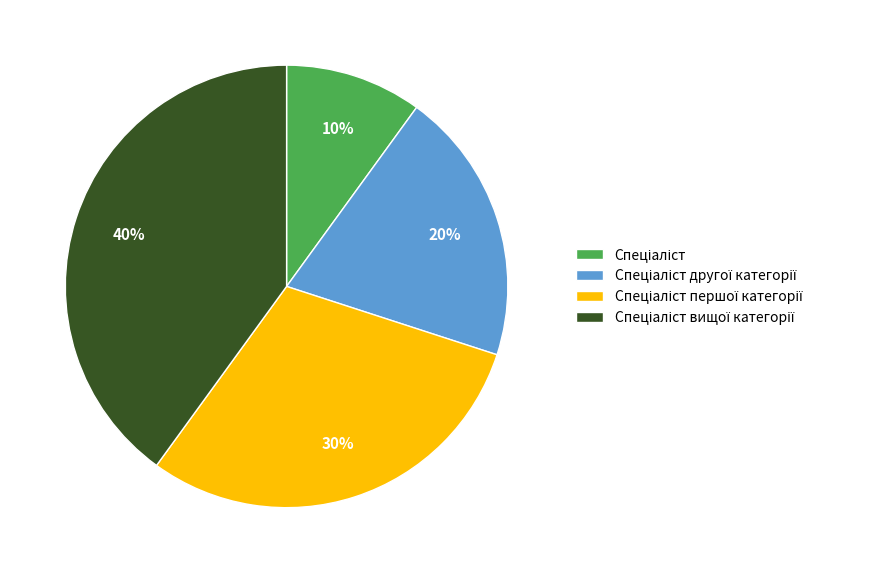

To the nearest percent, what is the difference between the largest and smallest slice percentages?

30%